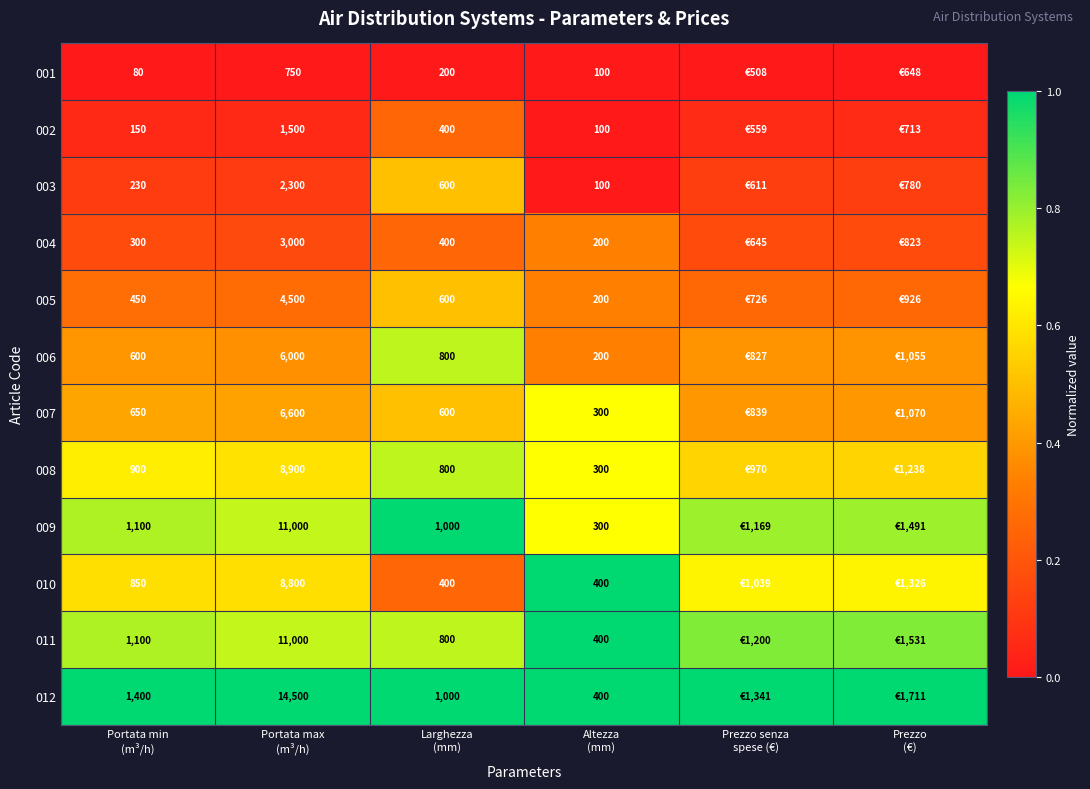

Is the value of 008 at Prezzo senza spese (€) greater than the value of 006 at Portata min (m³/h)?

Yes